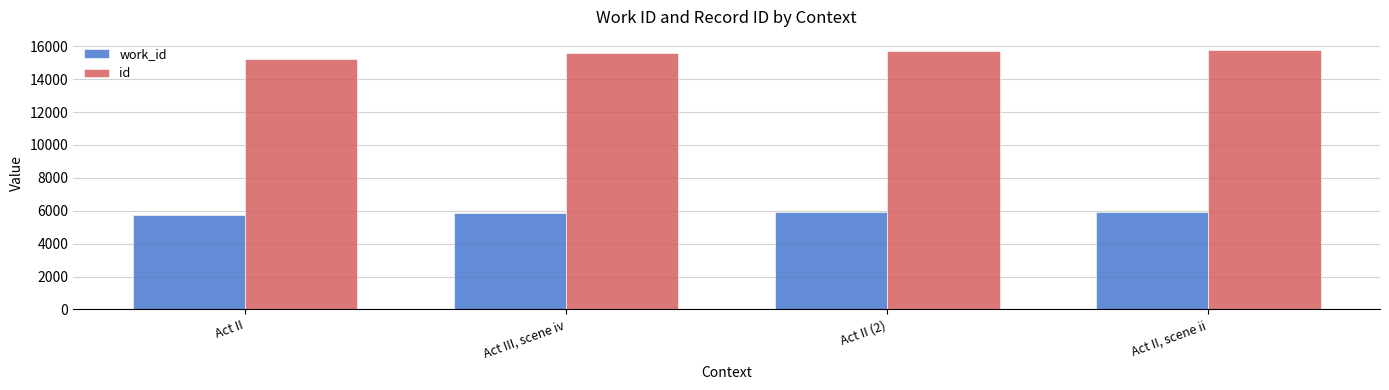

What is the value of the id bar at the 4th from the left?

15778